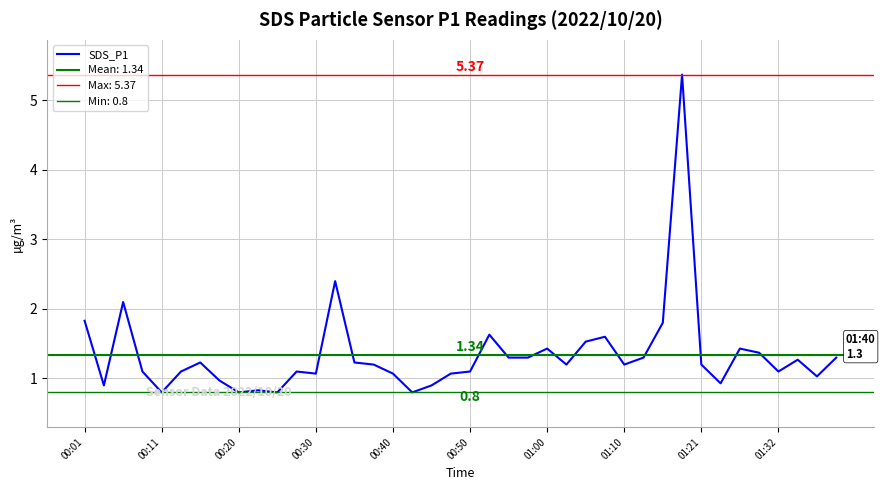

True or false: the data has more than 0 interior local peaks.

True